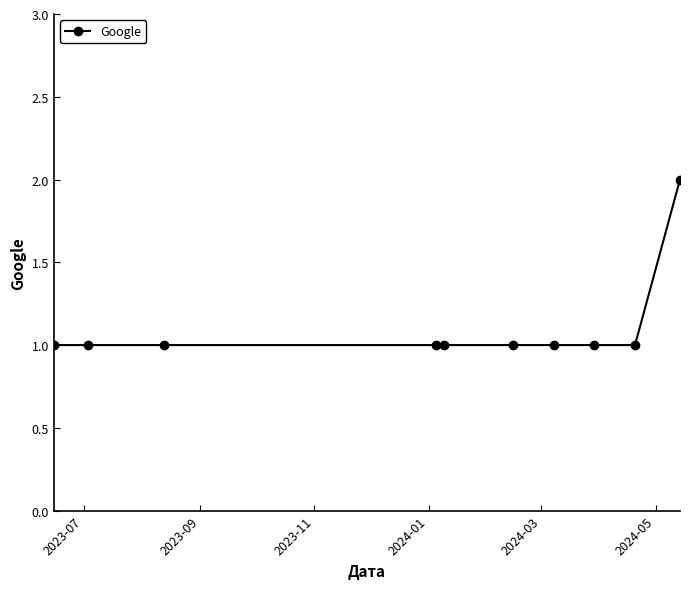

What is the value of the 5th point from the left?

1